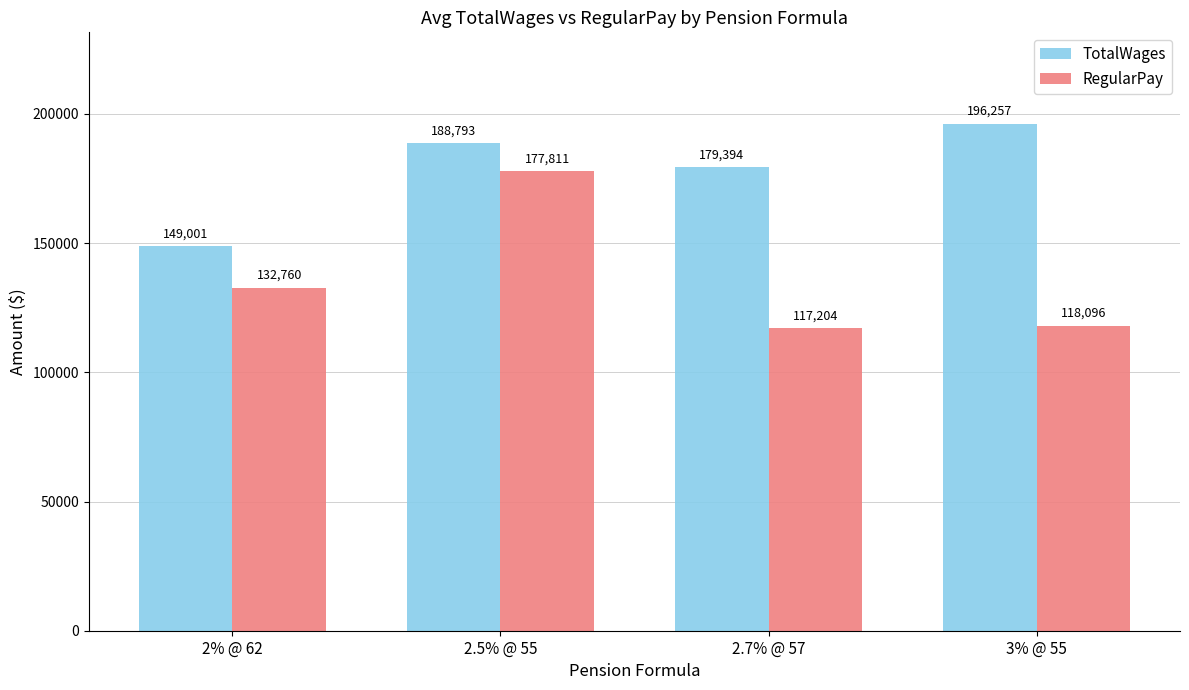

Where is TotalWages nearest to the value 172629?

2.7% @ 57